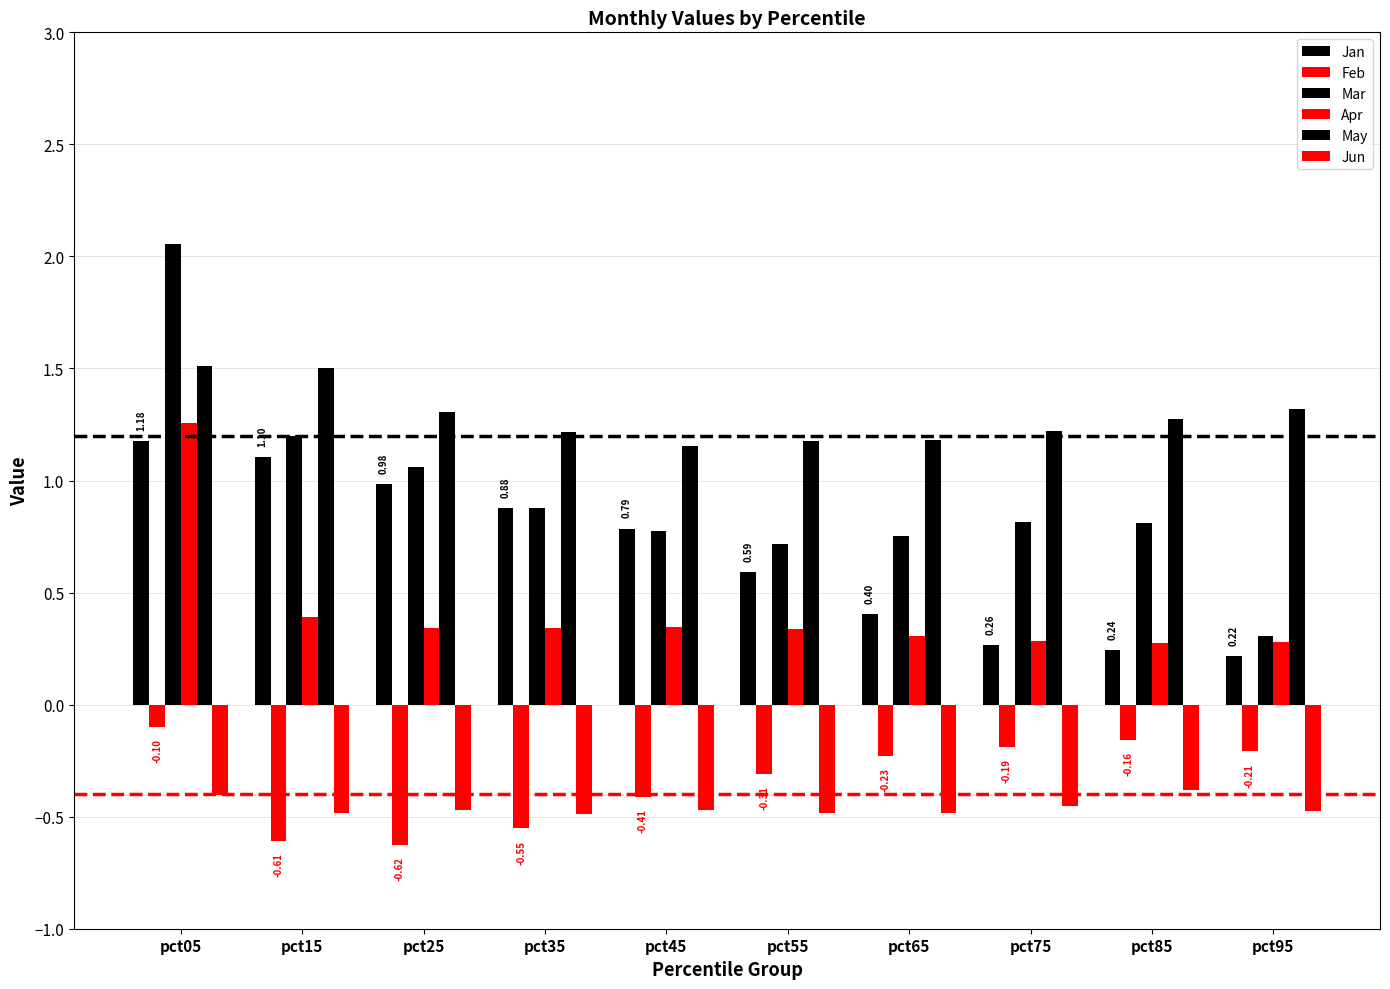

How many bars are there in total?

60